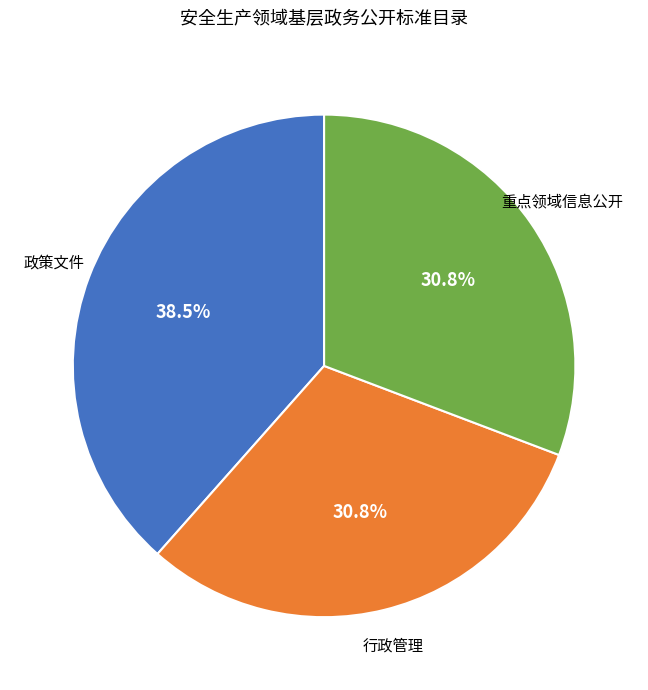

Is there any slice that represents more than half of the pie?

No